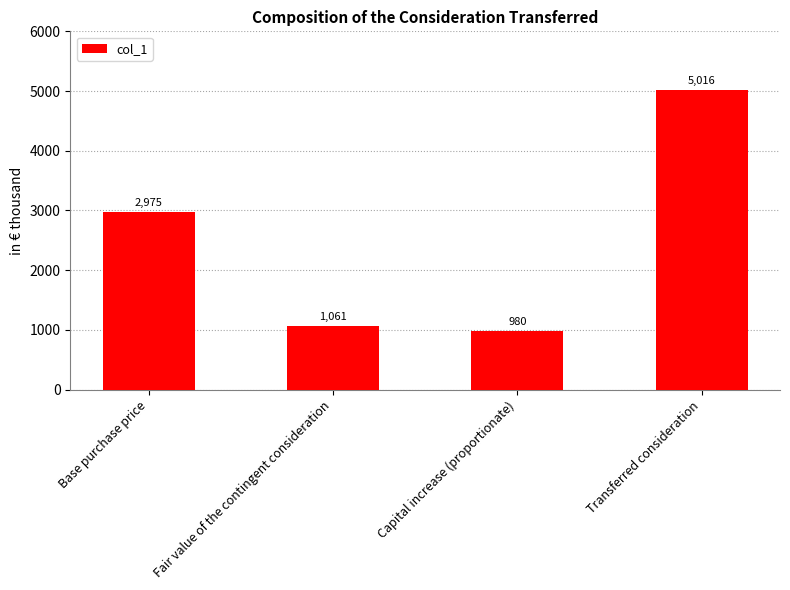

What is the difference between the maximum and minimum values?

4036